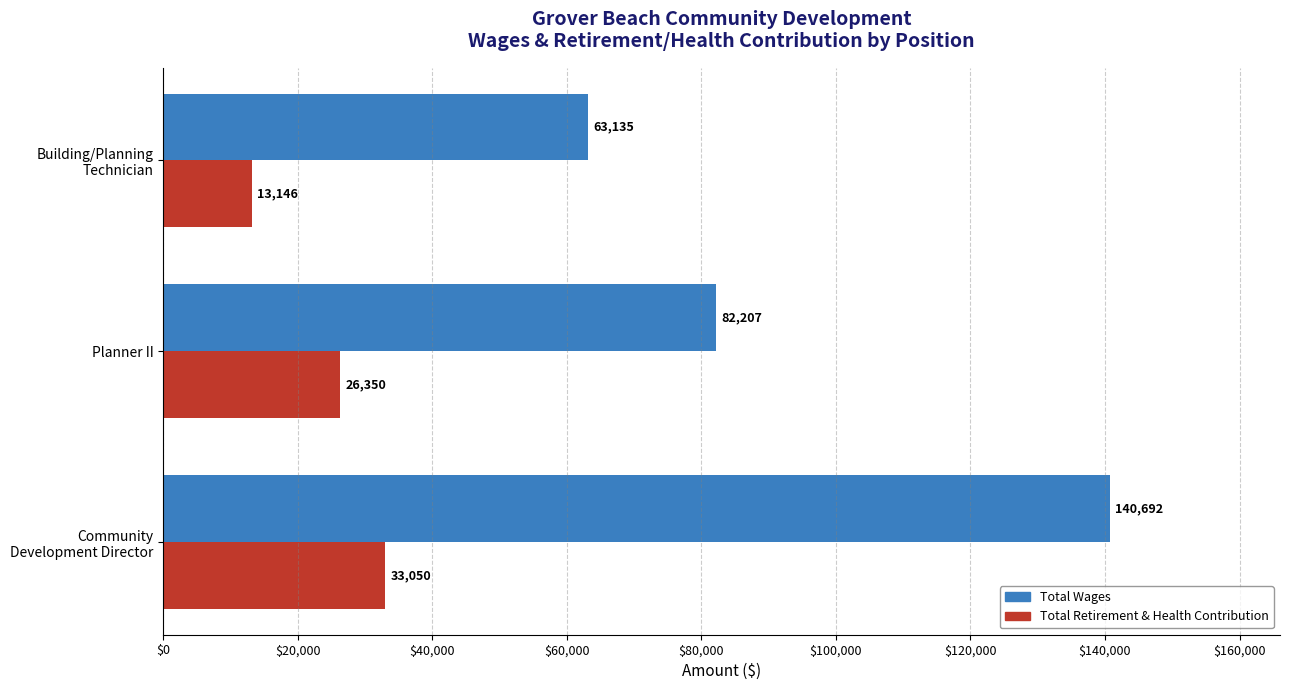

List the labels in order of Total Retirement & Health Contribution value, smallest first.

Building/Planning
Technician, Planner II, Community
Development Director